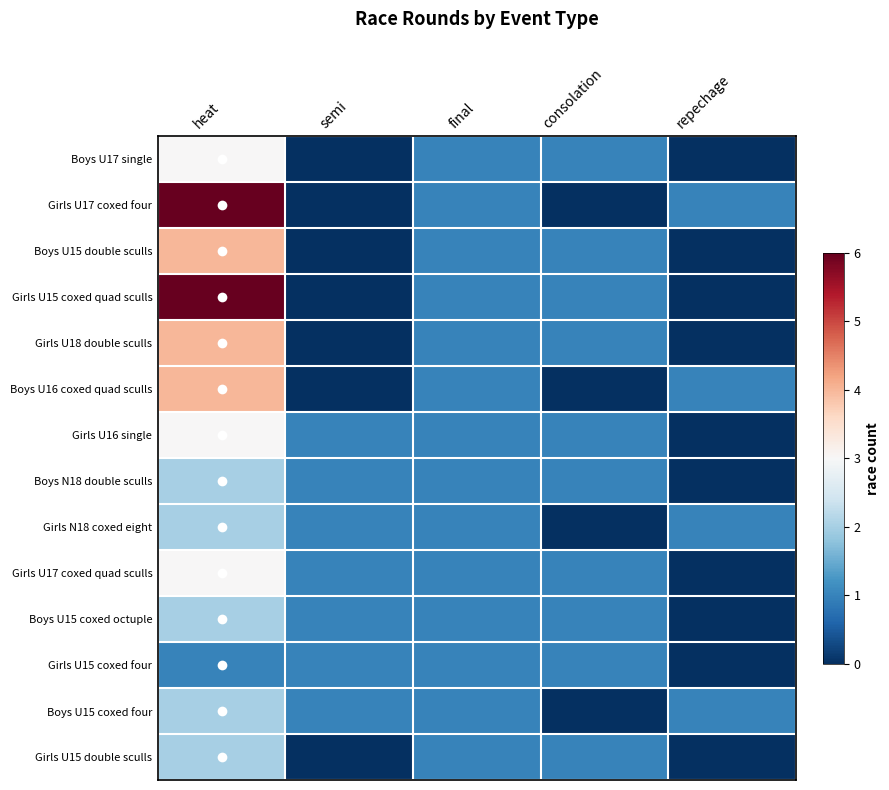

Reading right to left, extract all data points from this chart.

Boys U17 single: repechage=0	consolation=1	final=1	semi=0	heat=3
Girls U17 coxed four: repechage=1	consolation=0	final=1	semi=0	heat=6
Boys U15 double sculls: repechage=0	consolation=1	final=1	semi=0	heat=4
Girls U15 coxed quad sculls: repechage=0	consolation=1	final=1	semi=0	heat=6
Girls U18 double sculls: repechage=0	consolation=1	final=1	semi=0	heat=4
Boys U16 coxed quad sculls: repechage=1	consolation=0	final=1	semi=0	heat=4
Girls U16 single: repechage=0	consolation=1	final=1	semi=1	heat=3
Boys N18 double sculls: repechage=0	consolation=1	final=1	semi=1	heat=2
Girls N18 coxed eight: repechage=1	consolation=0	final=1	semi=1	heat=2
Girls U17 coxed quad sculls: repechage=0	consolation=1	final=1	semi=1	heat=3
Boys U15 coxed octuple: repechage=0	consolation=1	final=1	semi=1	heat=2
Girls U15 coxed four: repechage=0	consolation=1	final=1	semi=1	heat=1
Boys U15 coxed four: repechage=1	consolation=0	final=1	semi=1	heat=2
Girls U15 double sculls: repechage=0	consolation=1	final=1	semi=0	heat=2